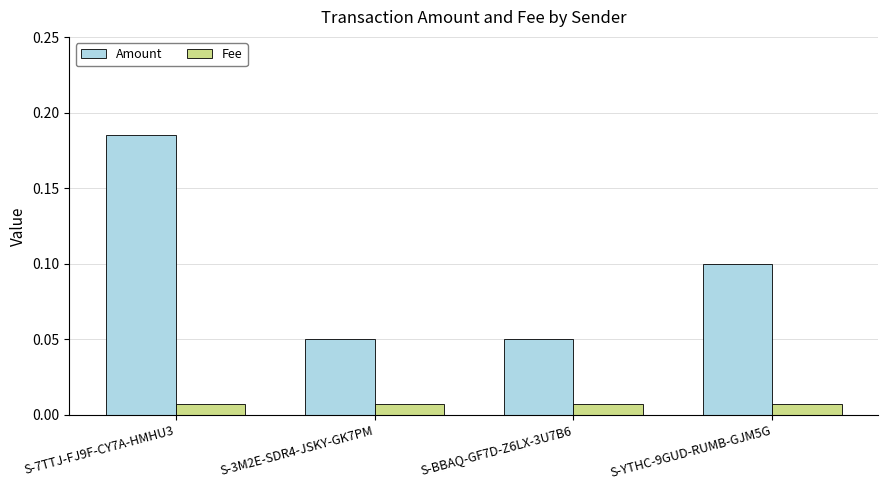

What is the label of the 1st bar from the left?

S-7TTJ-FJ9F-CY7A-HMHU3